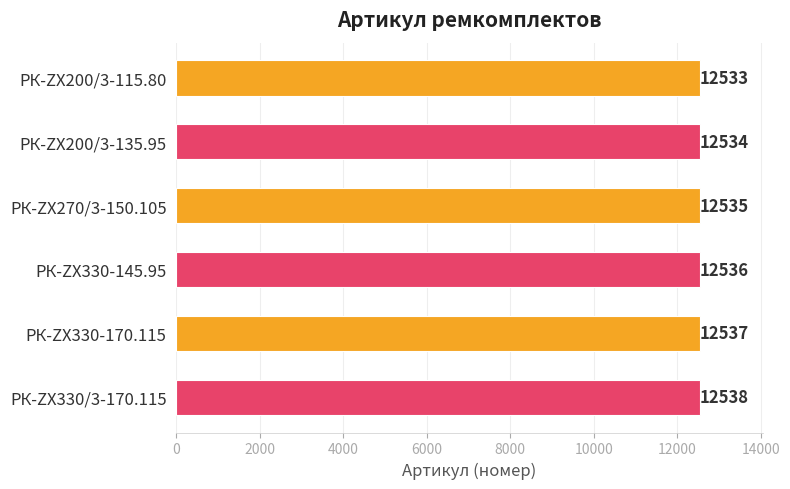

What is the difference between the maximum and minimum values?

5